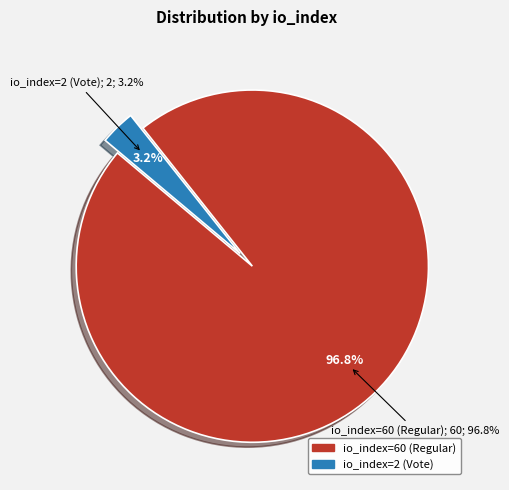

Which slice is the smallest?

io_index=2 (Vote)